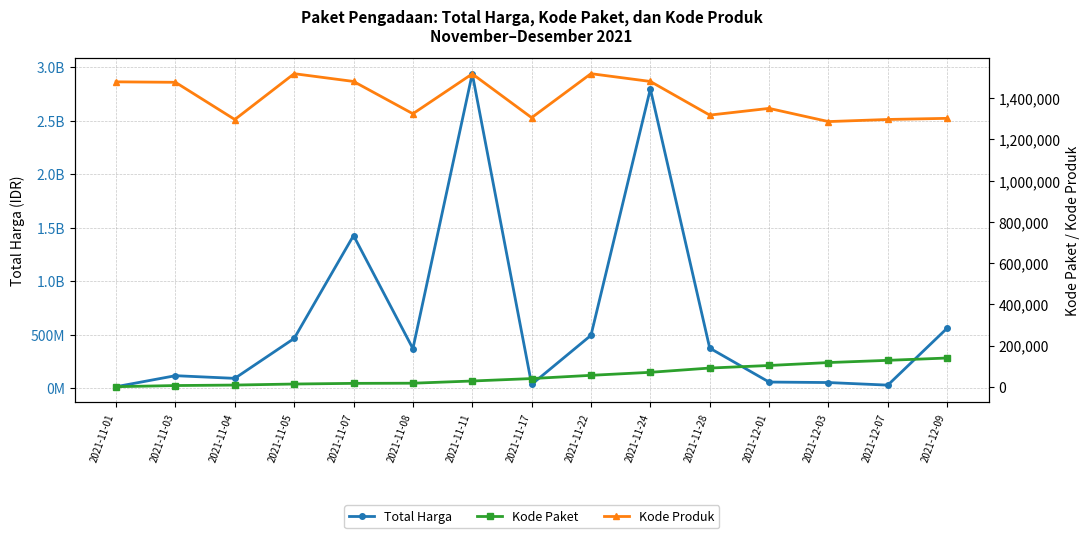

Reading left to right, list all the values displayed in this chart.

Total Harga: 2021-11-01=12787500	2021-11-03=115663270	2021-11-04=90672075	2021-11-05=464002100	2021-11-07=1425867900	2021-11-08=368516000	2021-11-11=2939033240	2021-11-17=34292000	2021-11-22=493000000	2021-11-24=2796327200	2021-11-28=373404000	2021-12-01=56152800	2021-12-03=51601000	2021-12-07=27412000	2021-12-09=559971000
Kode Paket: 2021-11-01=675	2021-11-03=6214	2021-11-04=8601	2021-11-05=13652	2021-11-07=16823	2021-11-08=17580	2021-11-11=28271	2021-11-17=40112	2021-11-22=55826	2021-11-24=70453	2021-11-28=91101	2021-12-01=103541	2021-12-03=117783	2021-12-07=128516	2021-12-09=139817
Kode Produk: 2021-11-01=1479674	2021-11-03=1477439	2021-11-04=1296948	2021-11-05=1519264	2021-11-07=1481562	2021-11-08=1324912	2021-11-11=1518309	2021-11-17=1305852	2021-11-22=1519260	2021-11-24=1481562	2021-11-28=1318333	2021-12-01=1350905	2021-12-03=1286873	2021-12-07=1297110	2021-12-09=1302598